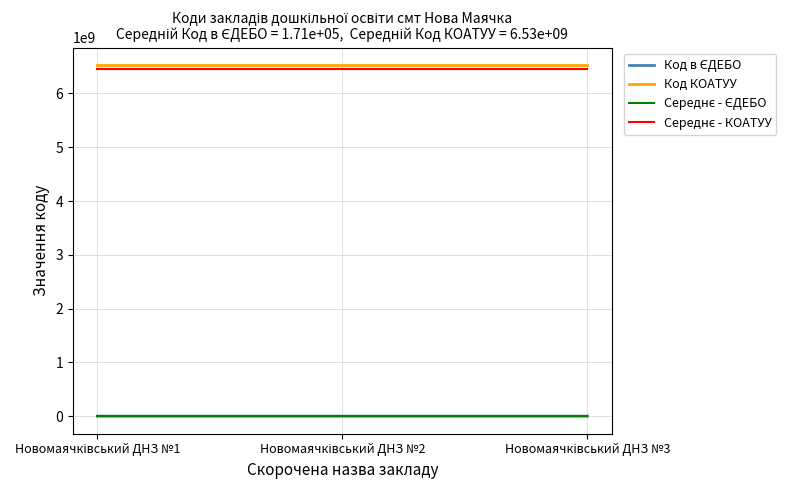

How many lines are shown in the chart?

4